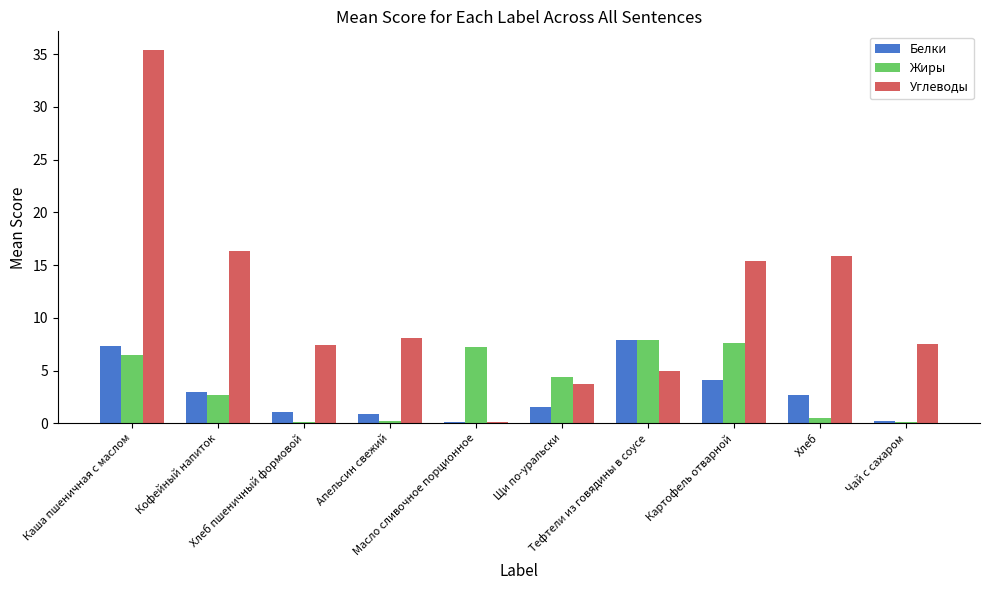

What is the sum of all Углеводы values?

114.8